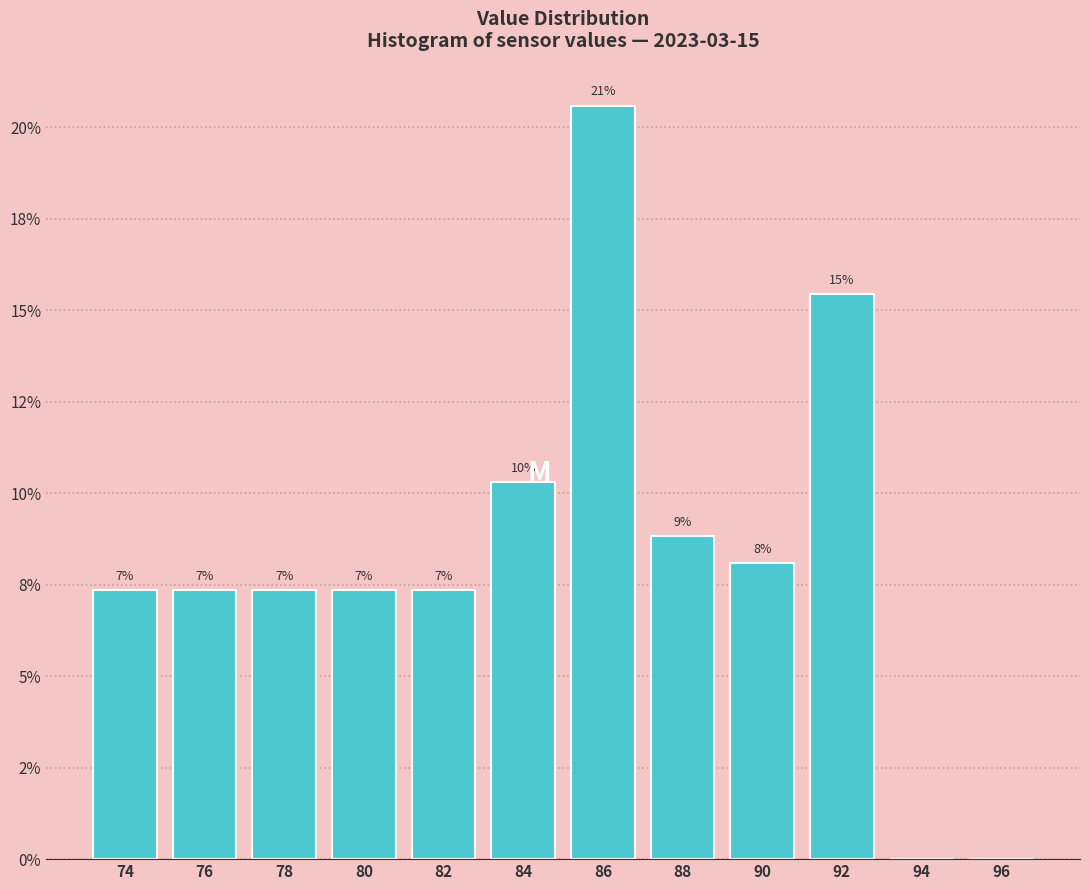

Are the bars horizontal?

No